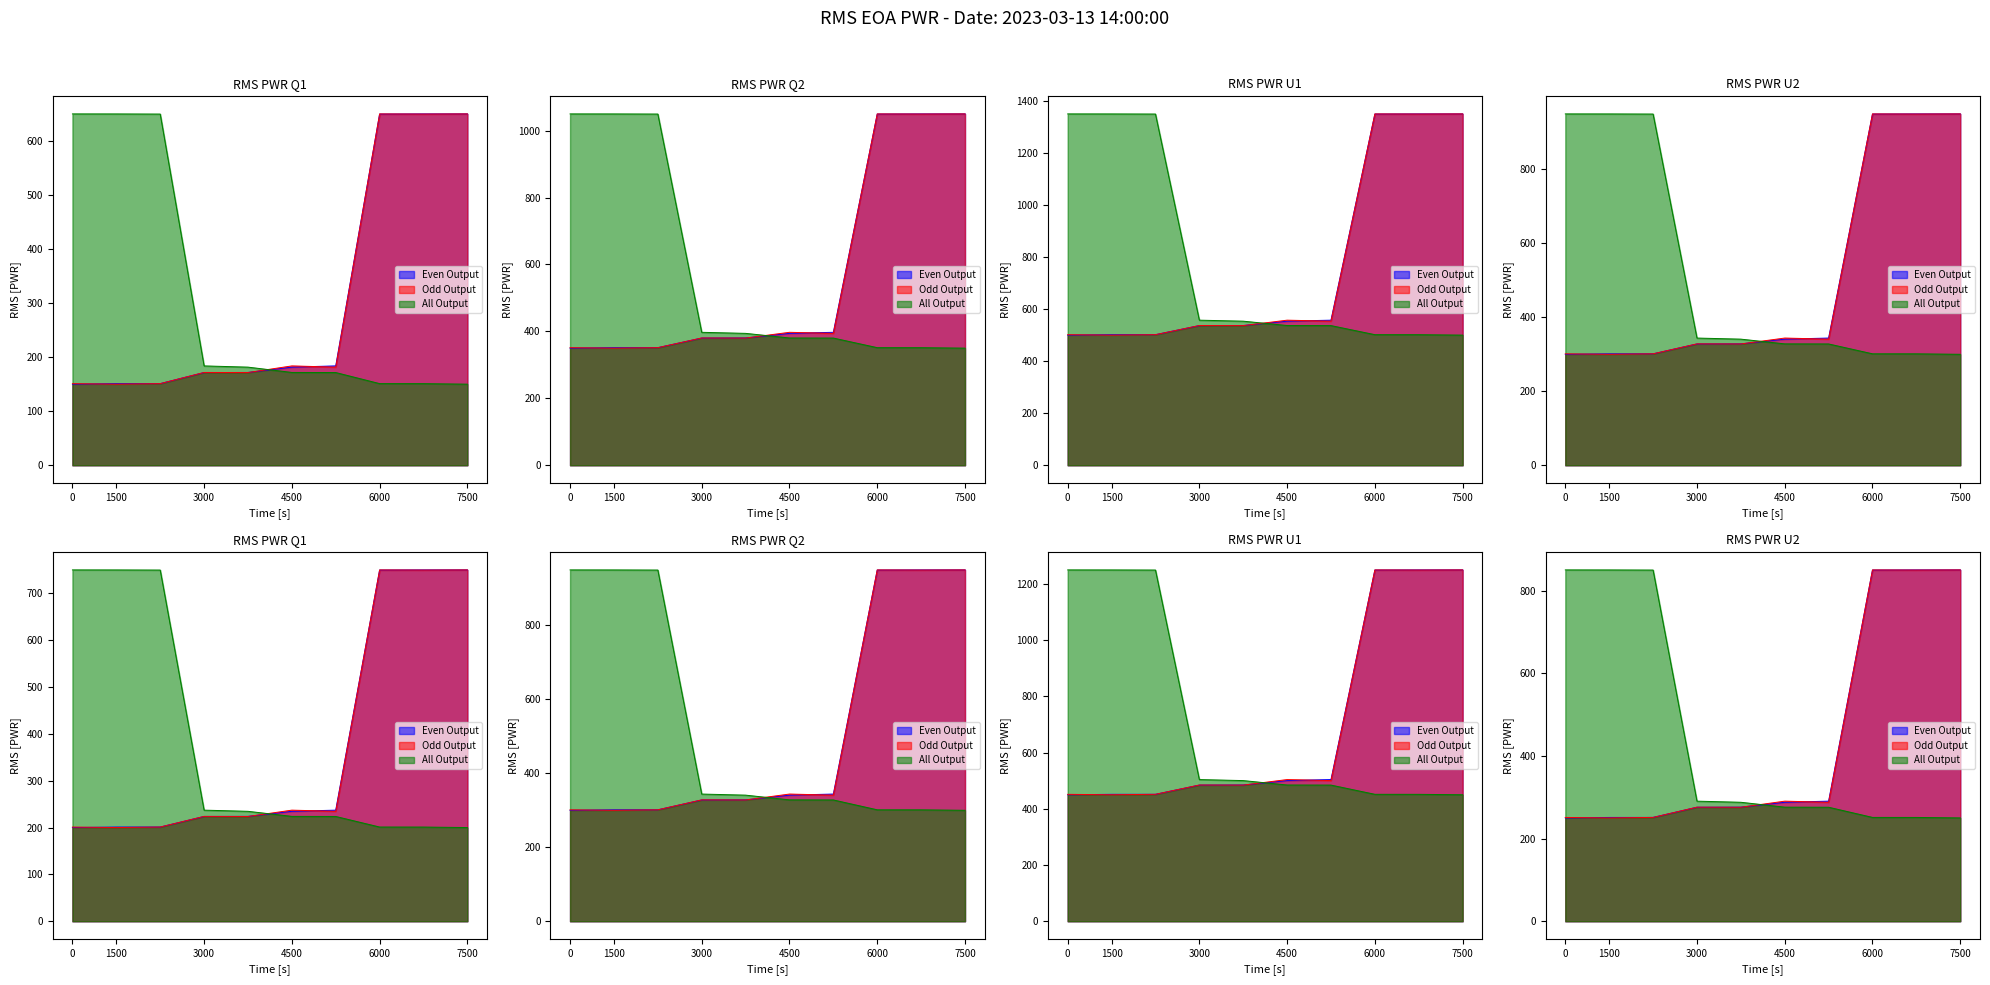

How many lines are shown in the chart?

3